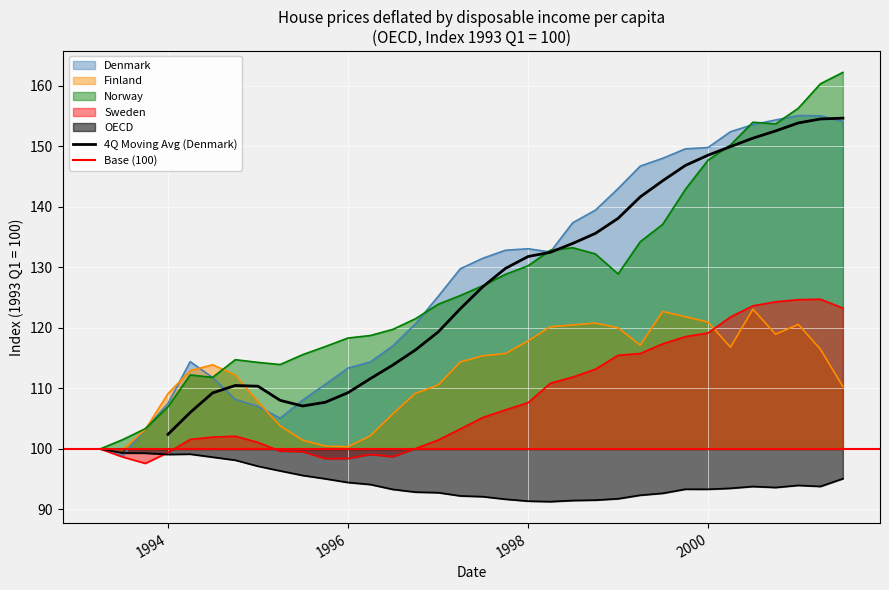

Between 1996-03-31 and 1999-06-30, which series saw the biggest shift?

Denmark